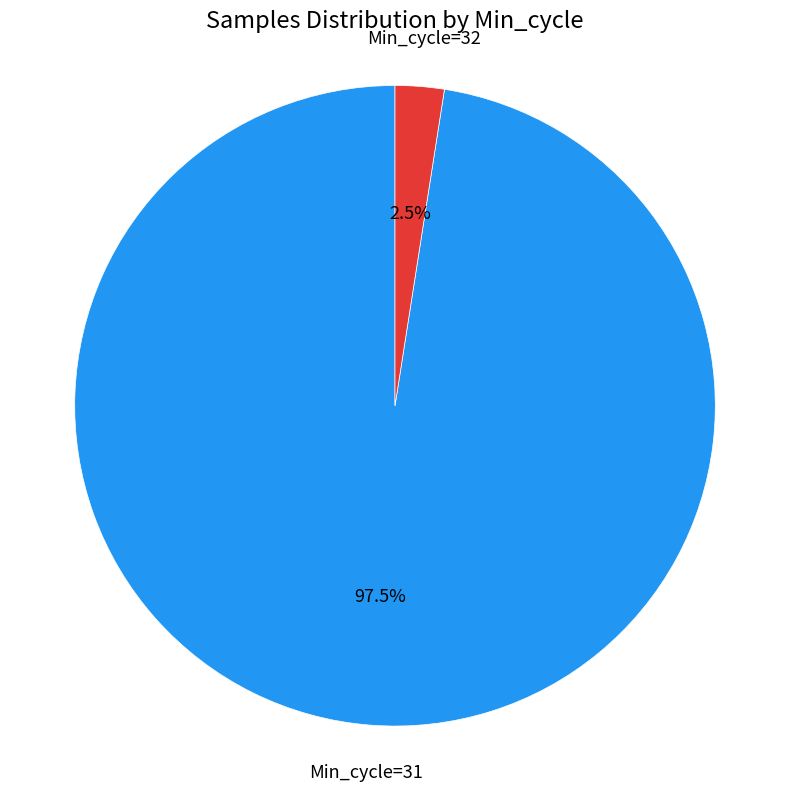

To the nearest percent, what is the average slice percentage?

50%